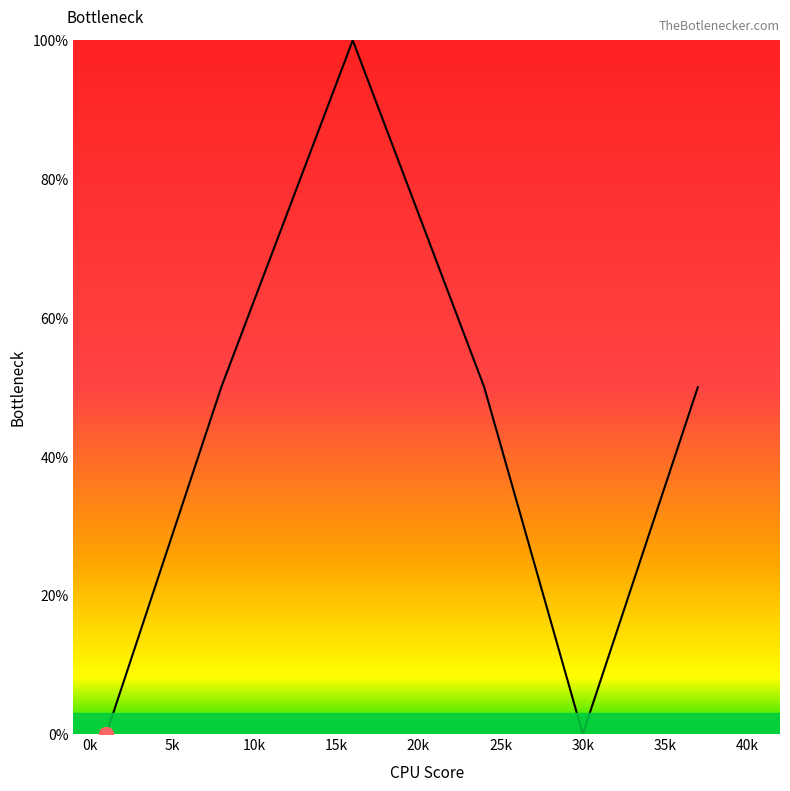

How many points are higher than both their immediate neighbors (excluding endpoints)?

1